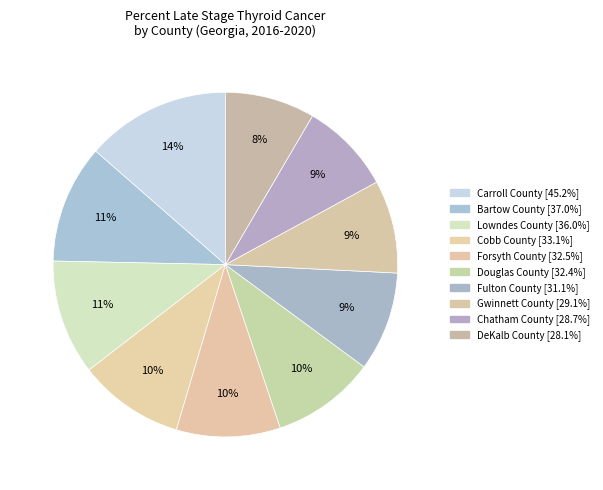

Approximately how many times larger is the value at Forsyth County compared to Cobb County?

1.0